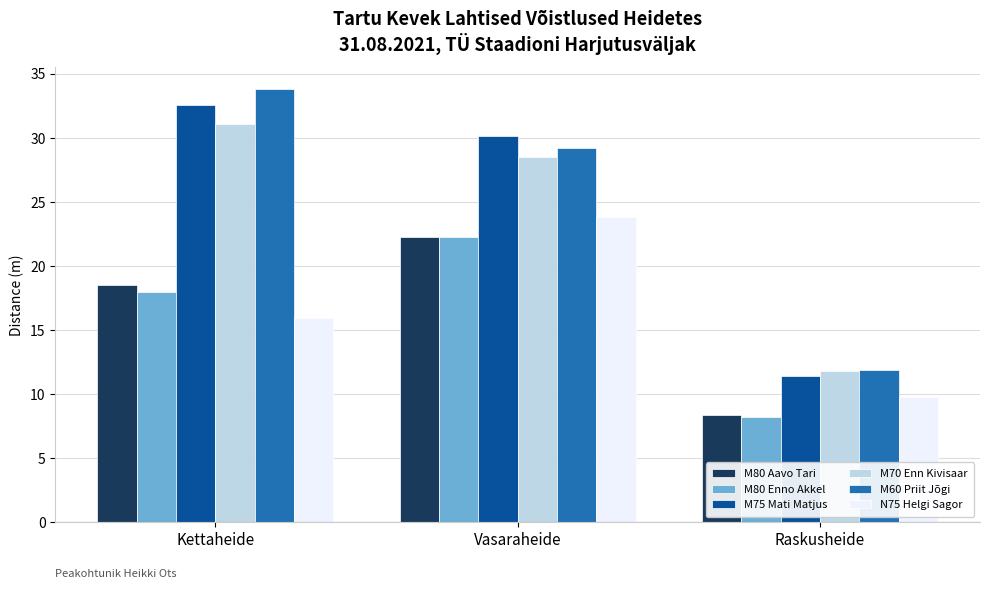

Where is N75 Helgi Sagor nearest to the value 16?

Kettaheide